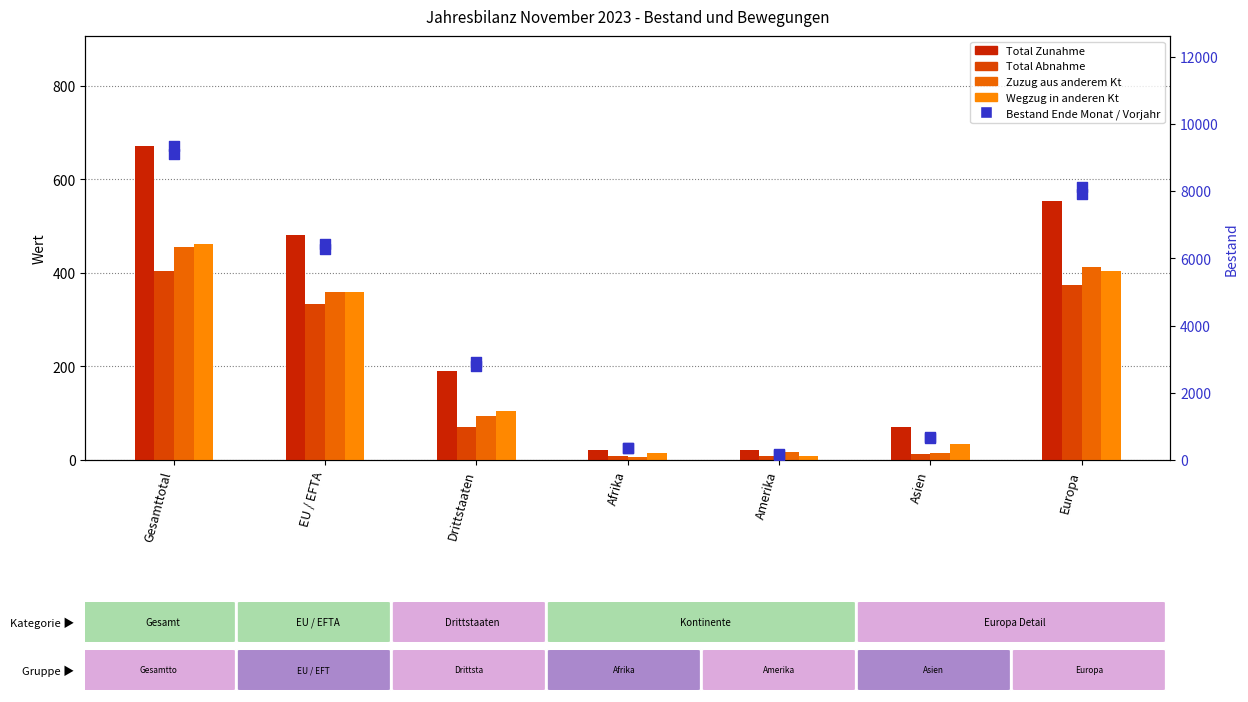

Which series reaches the minimum Y coordinate?

Zuzug aus anderem Kt